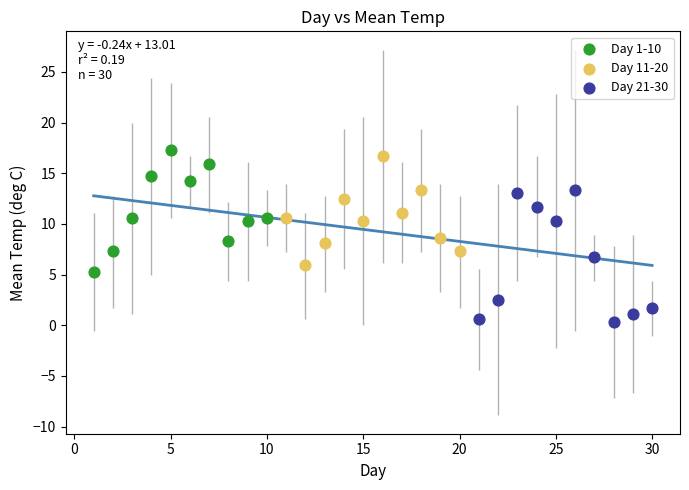

Which series reaches the maximum Y coordinate?

Day 1-10